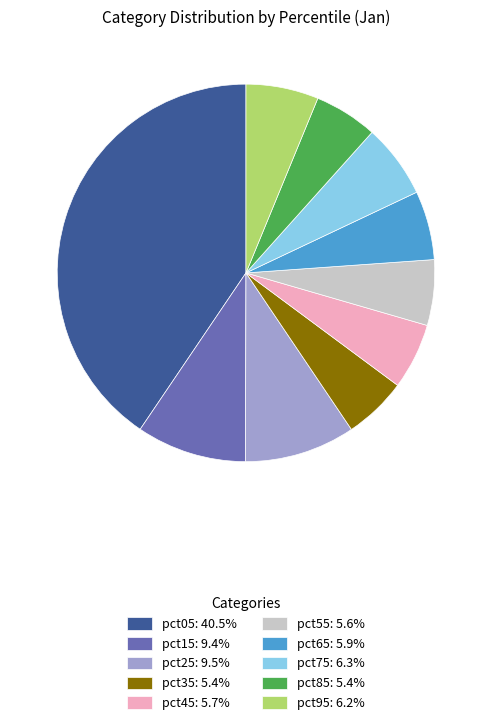

The pct95 slice represents 6% of the pie. True or false?

True